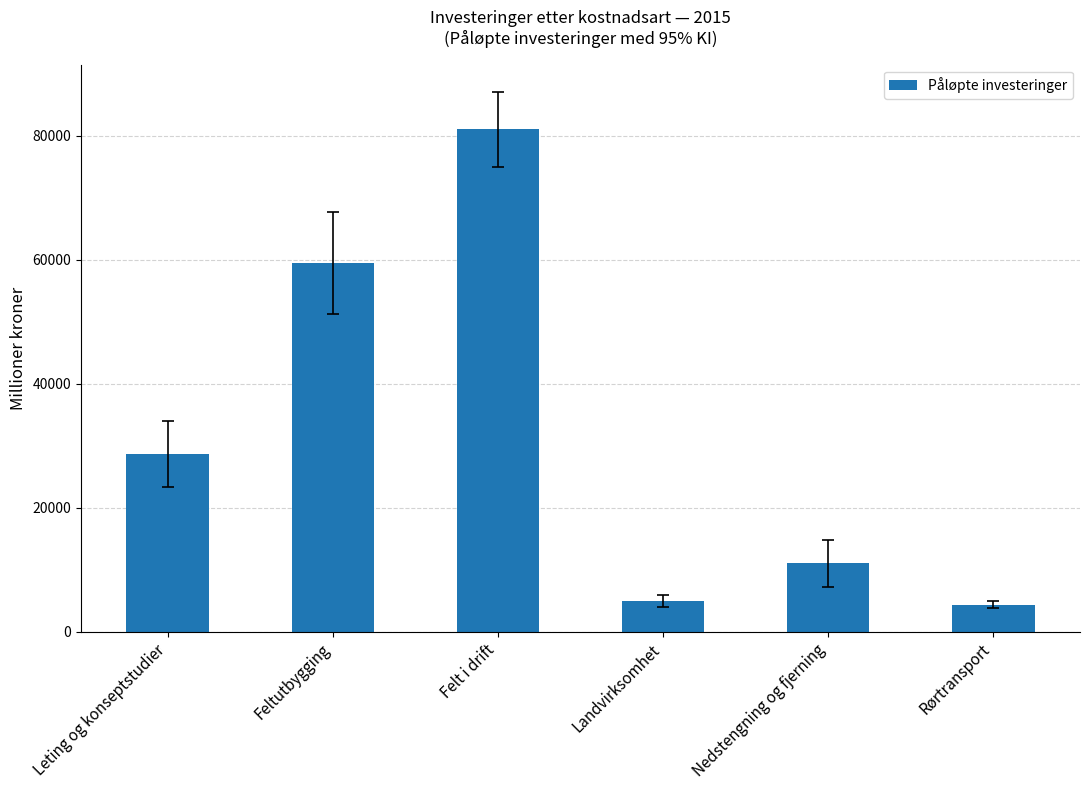

What is the value of the 1st bar from the left?

28698